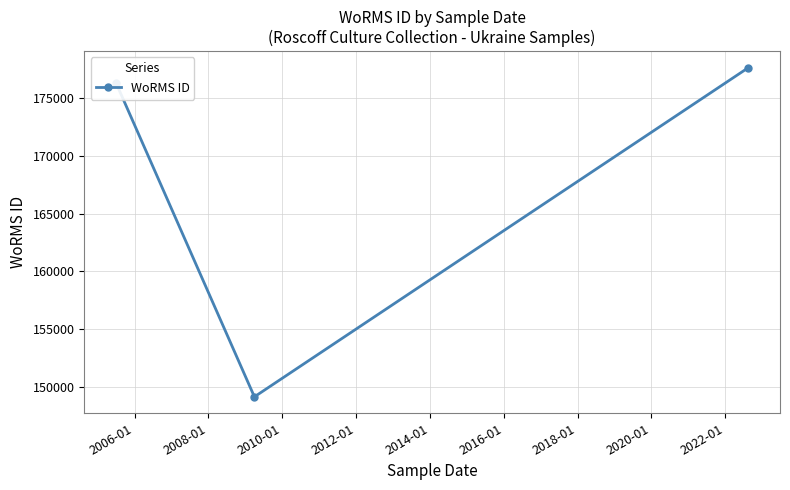

What is the value of the 2nd point from the left?

149181